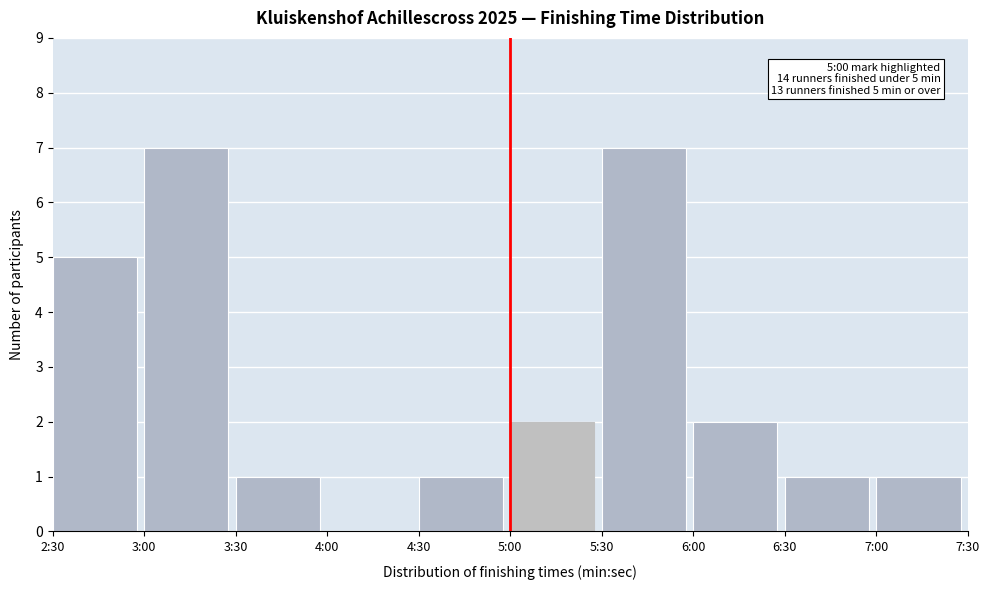

Reading left to right, list all the values displayed in this chart.

2:30=5	3:00=7	3:30=1	4:00=0	4:30=1	5:00=2	5:30=7	6:00=2	6:30=1	7:00=1